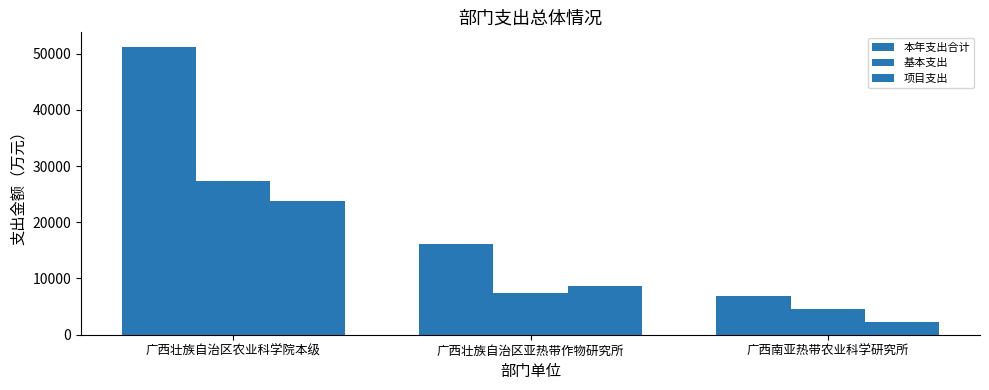

Which has a higher value, 广西南亚热带农业科学研究所 or 广西壮族自治区亚热带作物研究所?

广西壮族自治区亚热带作物研究所